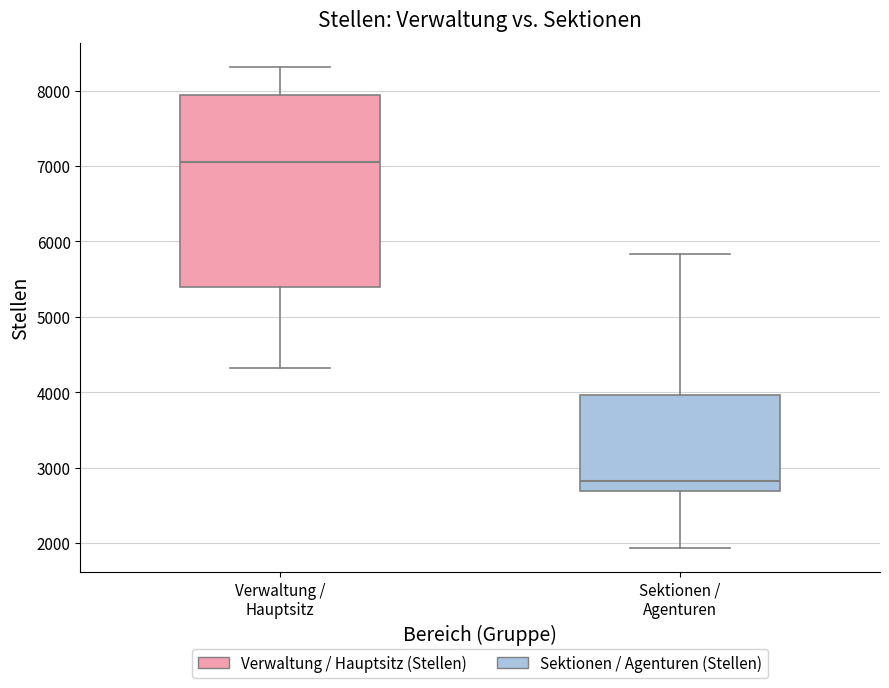

Reading left to right, read every box against the y-axis: the position of its median line, the range the box covers, and the ends of its whiskers. The values are not printed on the chart, so give them approximately, as read against the axis.

Verwaltung / Hauptsitz: median 7000, box 5400 to 7900, whiskers 4300 to 8300
Sektionen / Agenturen: median 2800, box 2700 to 4000, whiskers 1900 to 5800